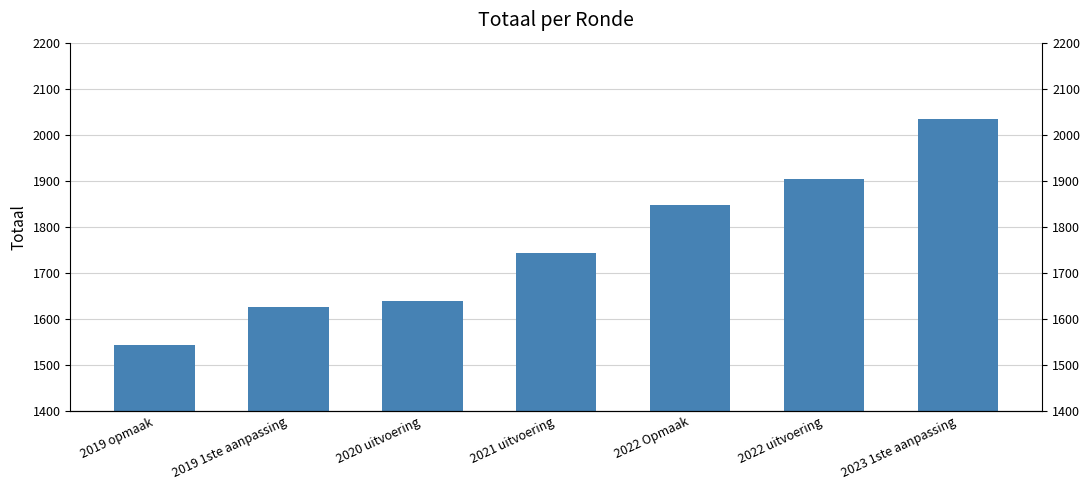

Does the chart contain stacked bars?

No